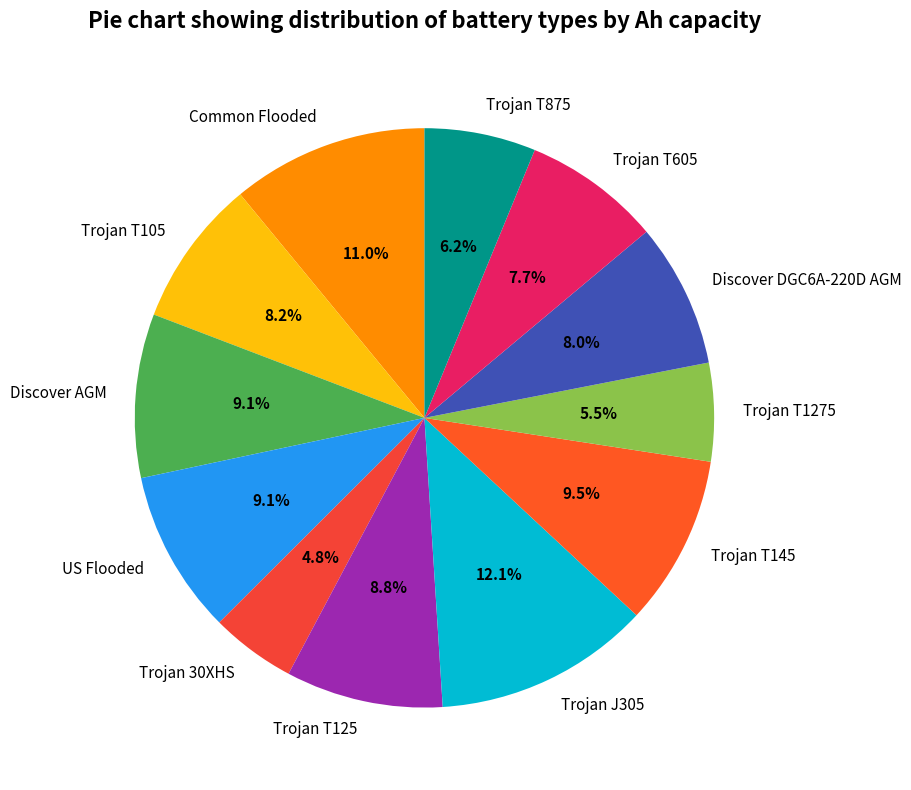

Approximately how many times larger is the value at Trojan J305 compared to Trojan T1275?

2.2